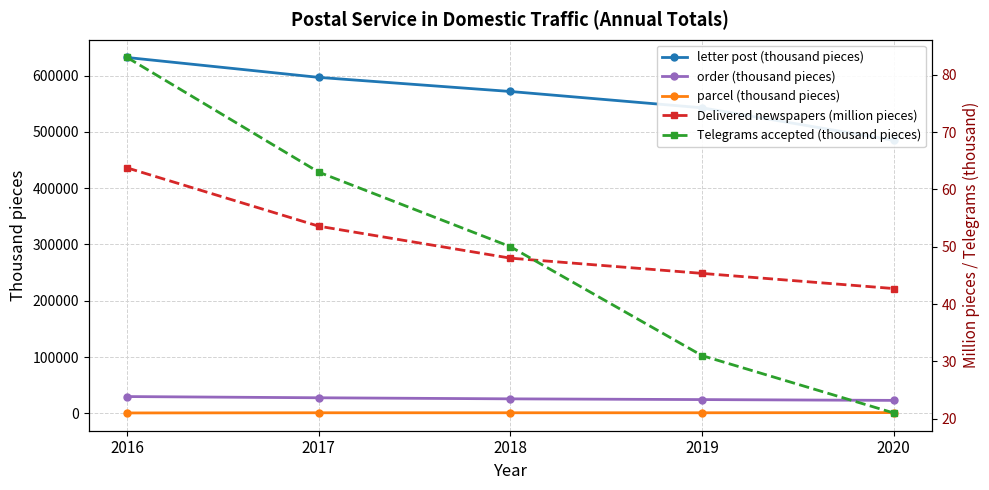

Where is the first local minimum for parcel (thousand pieces)?

2019